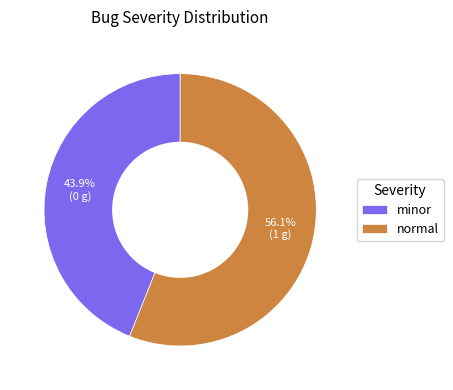

Does minor represent more than half of the total?

No